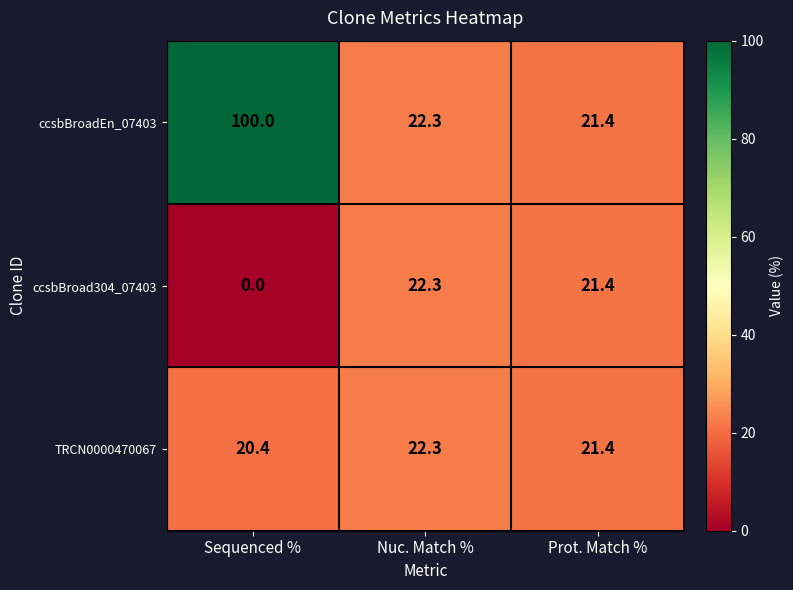

What is the total value across all series at Nuc. Match %?

66.9